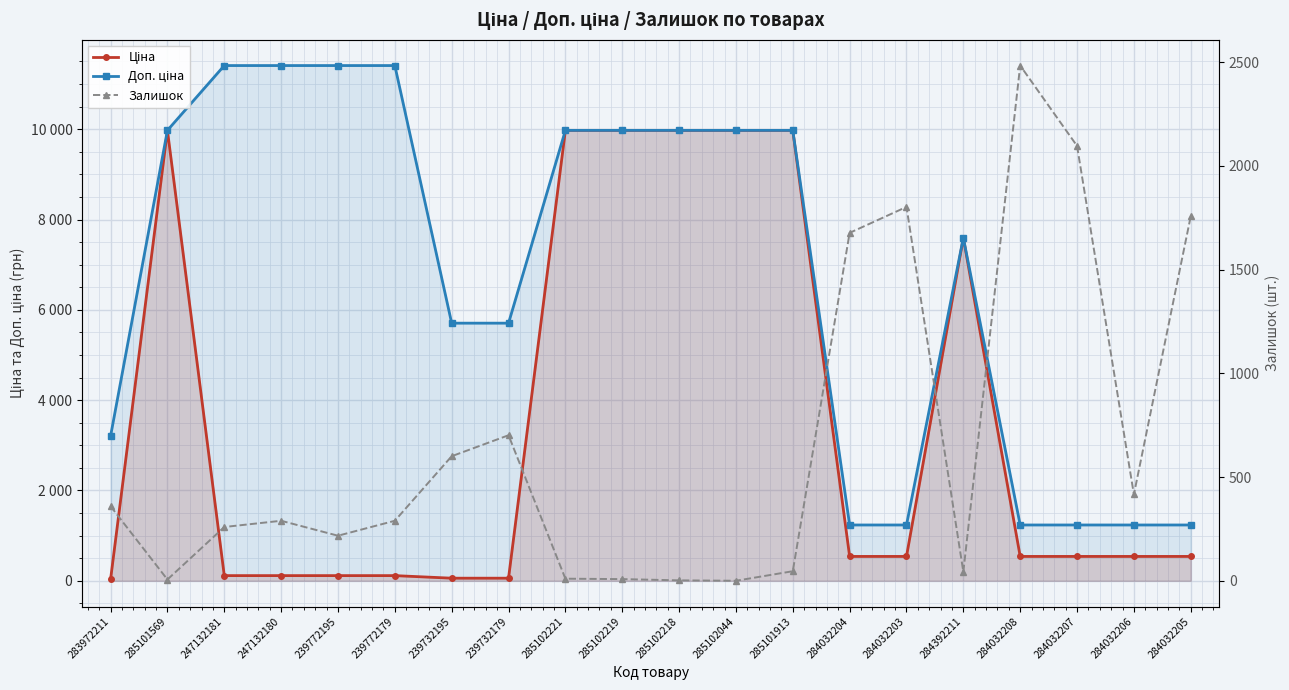

Reading left to right, list all the values displayed in this chart.

Ціна: 283972211=32.0	285101569=9975.0	247132181=114.1	247132180=114.1	239772195=114.1	239772179=114.1	239732195=57.0	239732179=57.0	285102221=9975.0	285102219=9975.0	285102218=9975.0	285102044=9975.0	285101913=9975.0	284032204=539.0	284032203=539.0	284392211=7596.5	284032208=539.0	284032207=539.0	284032206=539.0	284032205=539.0
Доп. ціна: 283972211=3205.0	285101569=9975.0	247132181=11410.0	247132180=11410.0	239772195=11410.0	239772179=11410.0	239732195=5705.0	239732179=5705.0	285102221=9975.0	285102219=9975.0	285102218=9975.0	285102044=9975.0	285101913=9975.0	284032204=1235.4	284032203=1235.4	284392211=7596.5	284032208=1235.4	284032207=1235.4	284032206=1235.4	284032205=1235.4
Залишок: 283972211=360.0	285101569=7.0	247132181=260.0	247132180=290.0	239772195=218.0	239772179=290.0	239732195=601.0	239732179=702.0	285102221=11.0	285102219=9.0	285102218=3.0	285102044=1.0	285101913=47.0	284032204=1677.0	284032203=1802.0	284392211=44.0	284032208=2483.0	284032207=2096.0	284032206=417.0	284032205=1757.0